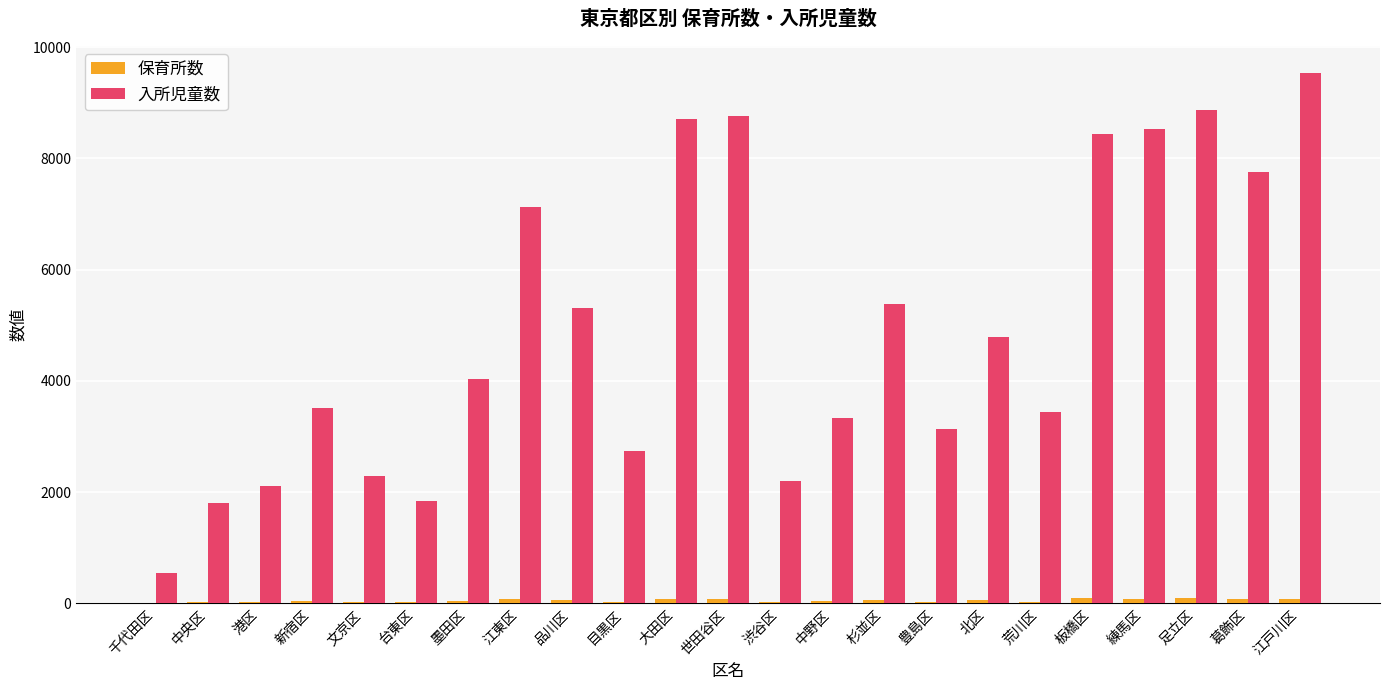

Count the number of data series in this chart.

2